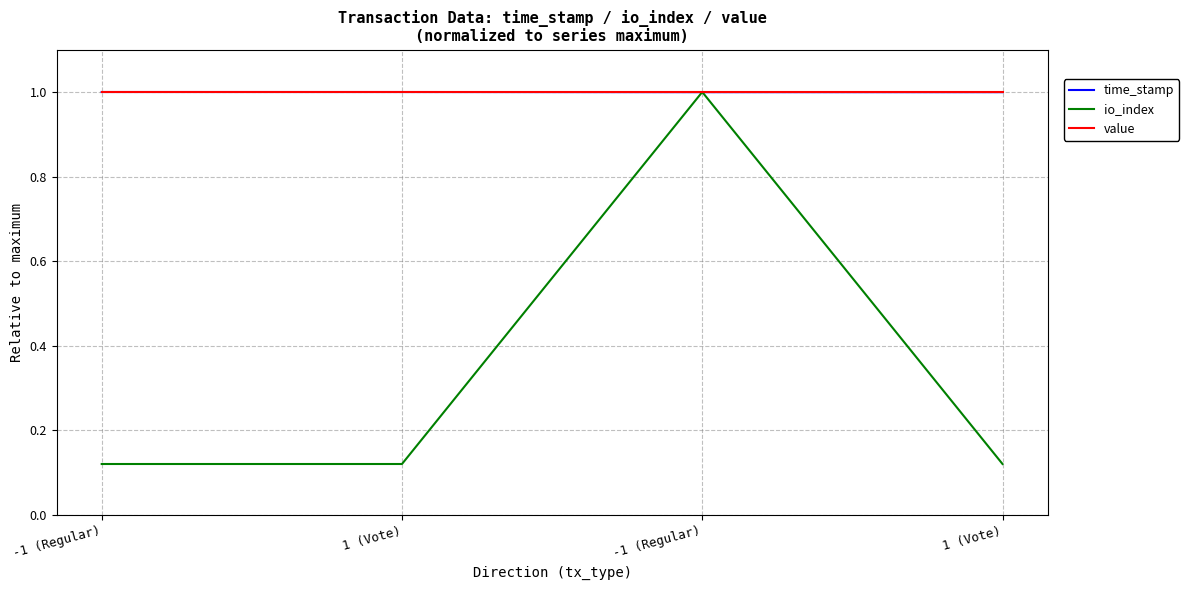

How many lines are shown in the chart?

3